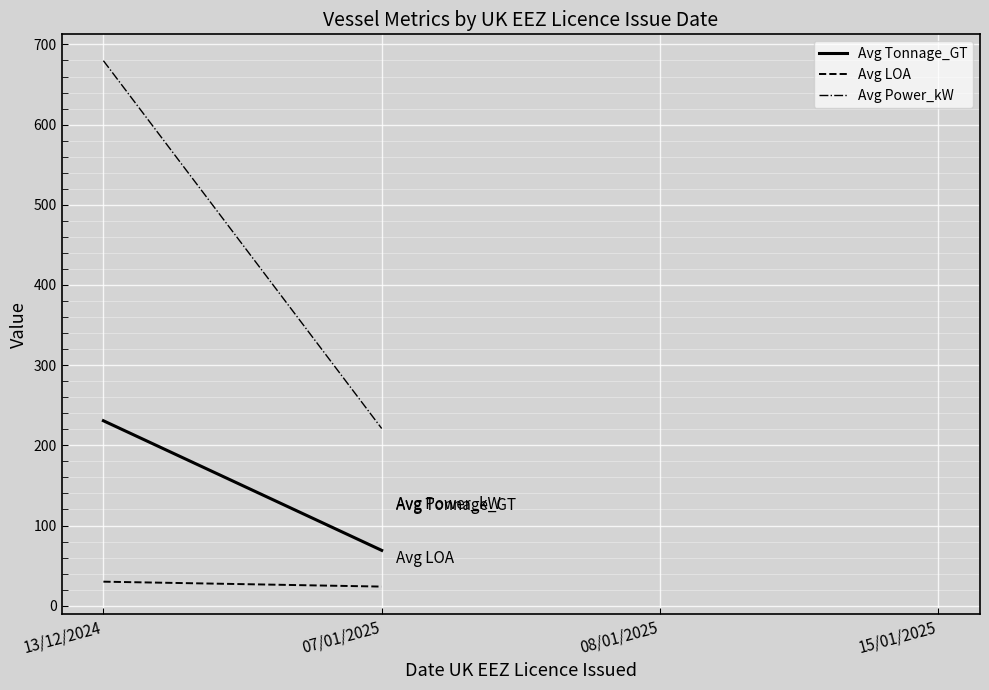

Is the value of Avg Power_kW at 15/01/2025 greater than the value of Avg Tonnage_GT at 13/12/2024?

No